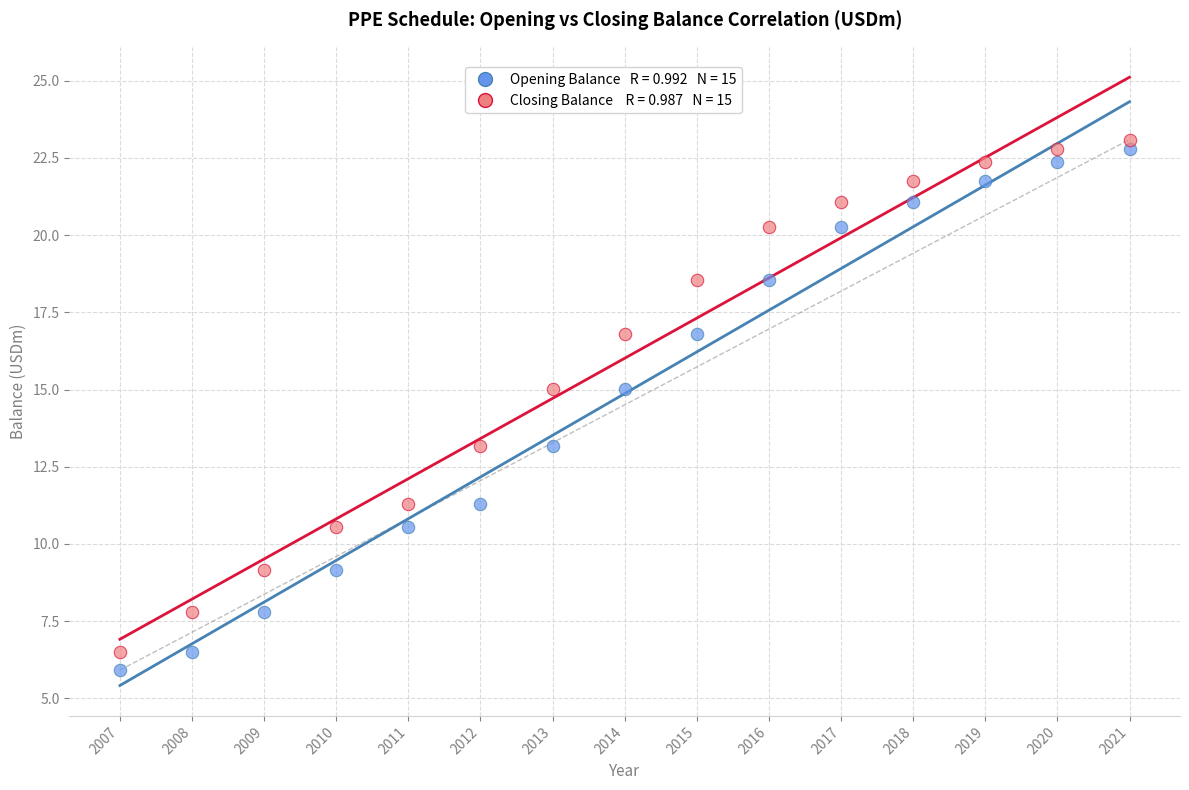

Across all data points, what is the range of X values (max minus min)?

14.0